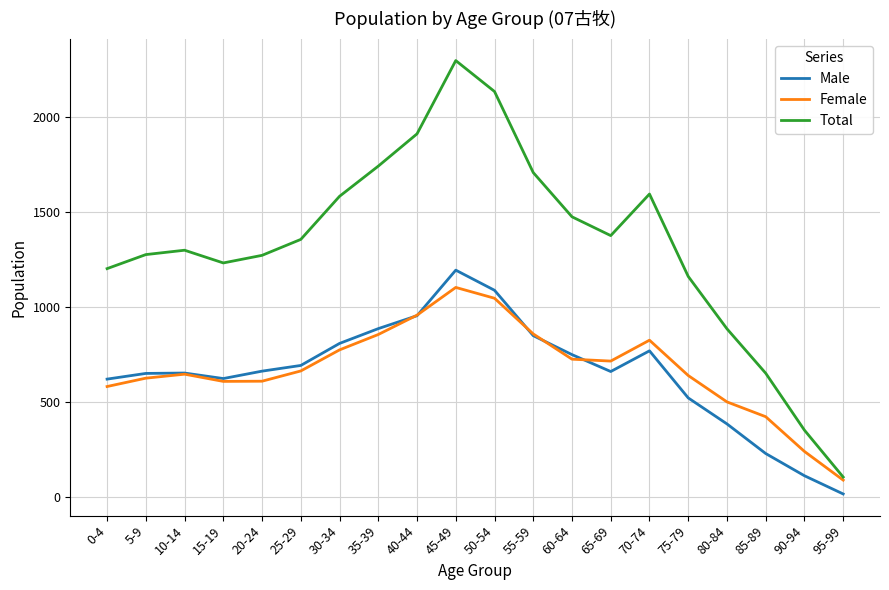

True or false: Total has a value of 2136 at 50-54.

True